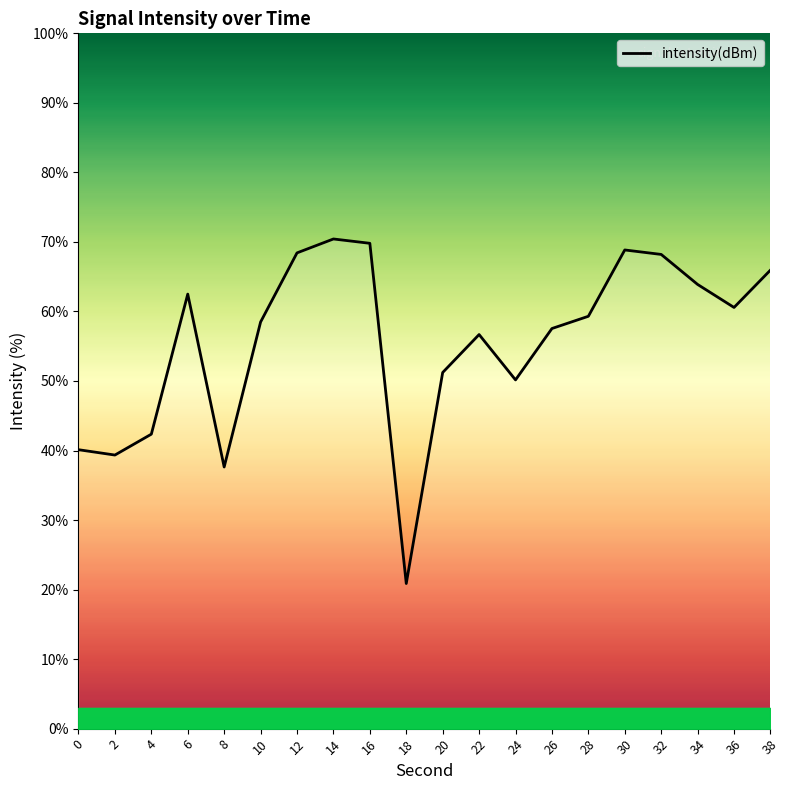

The chart shows a value of 70.4 at 14. True or false?

True